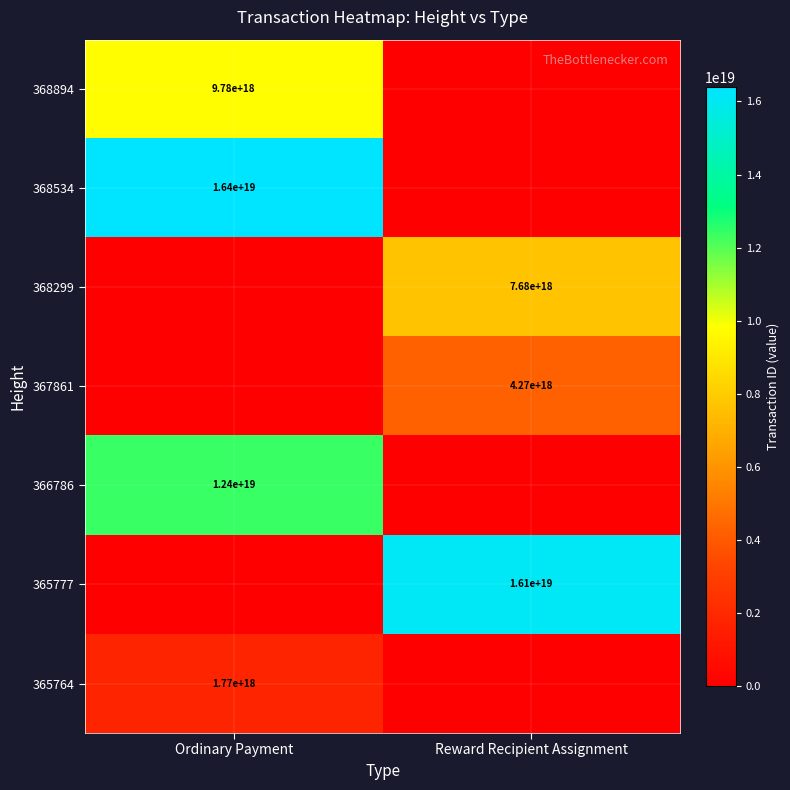

Is the value of 367861 at Reward Recipient Assignment greater than the value of 368534 at Ordinary Payment?

No